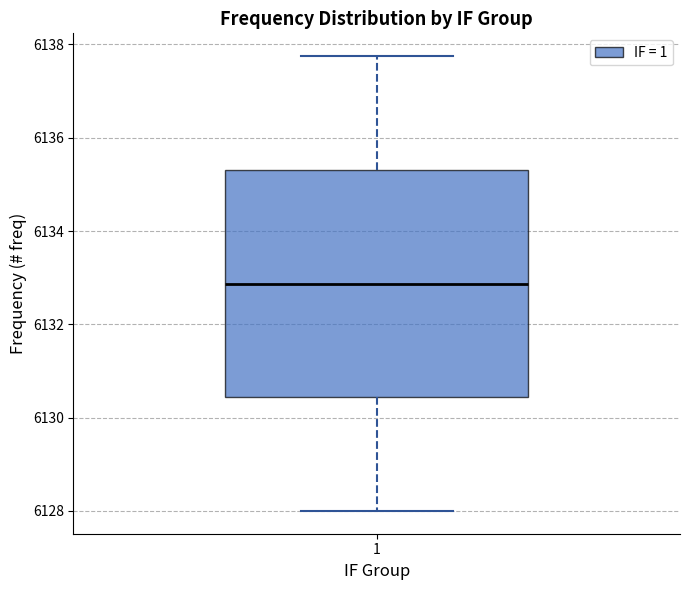

Read this box plot against the y-axis: the position of the median line, the range covered by the box, and the ends of both whiskers. The values are not printed on the chart, so give them approximately, as read against the axis.

median 6132.8, box 6130.4 to 6135.4, whiskers 6128.0 to 6137.8